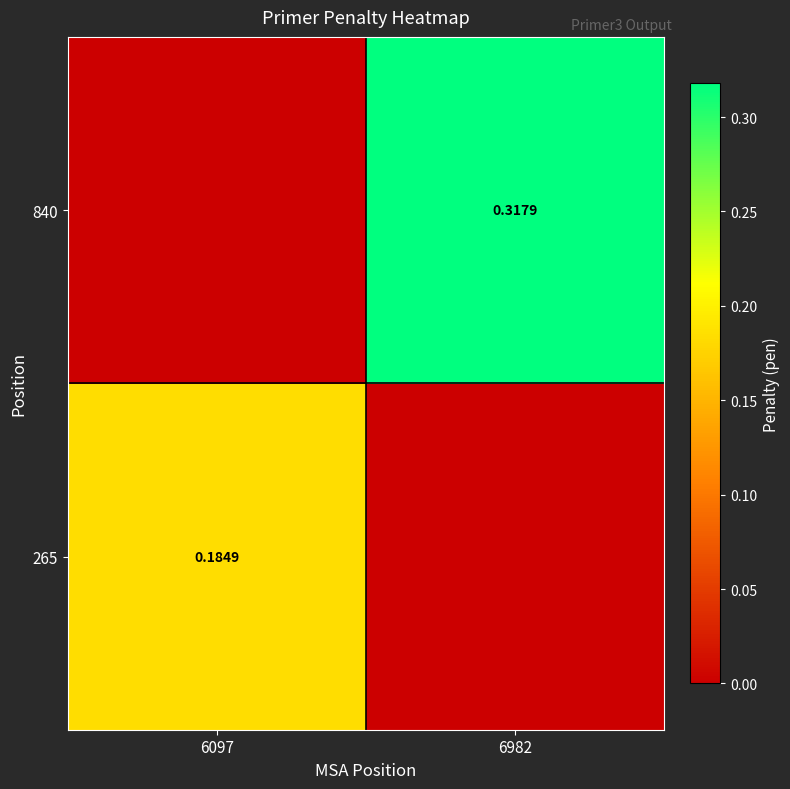

Is it true that 840 equals 0.0 at 6097?

True